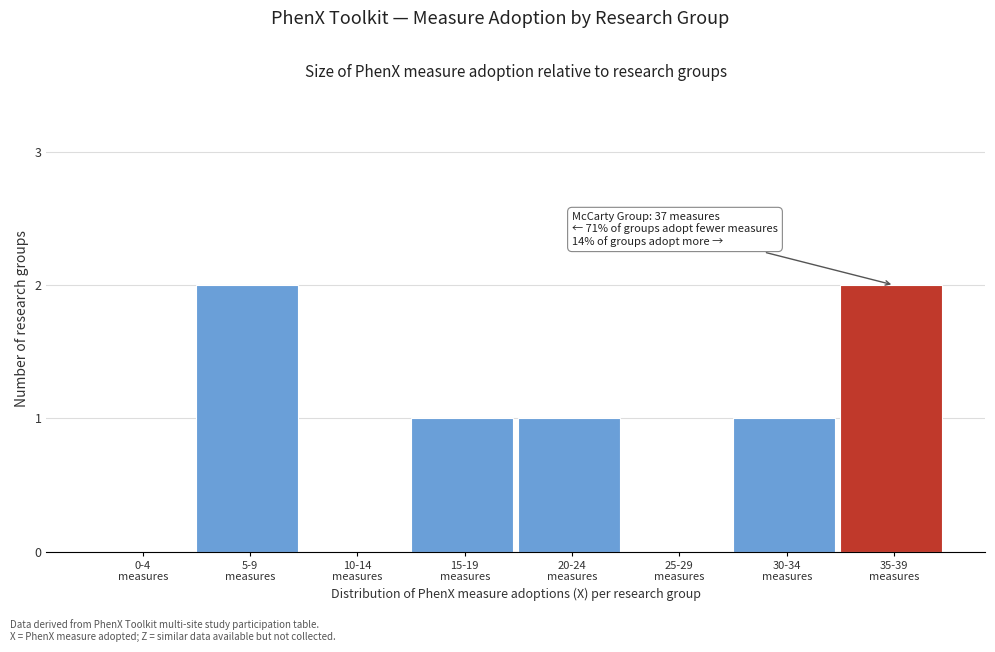

What is the sum of all values?

7